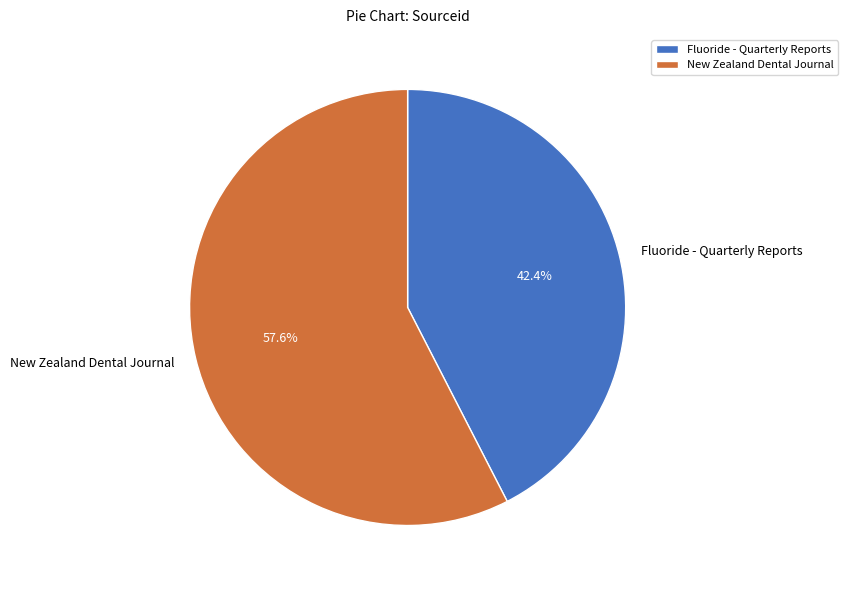

Rank the categories by value from highest to lowest.

New Zealand Dental Journal, Fluoride - Quarterly Reports